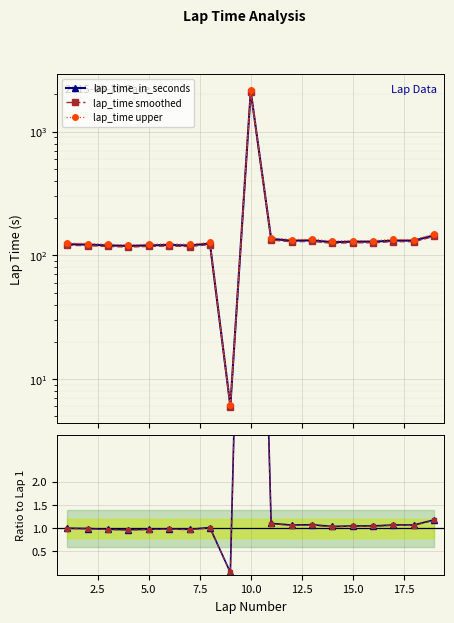

True or false: ratio and lap_time smoothed intersect in this chart.

False